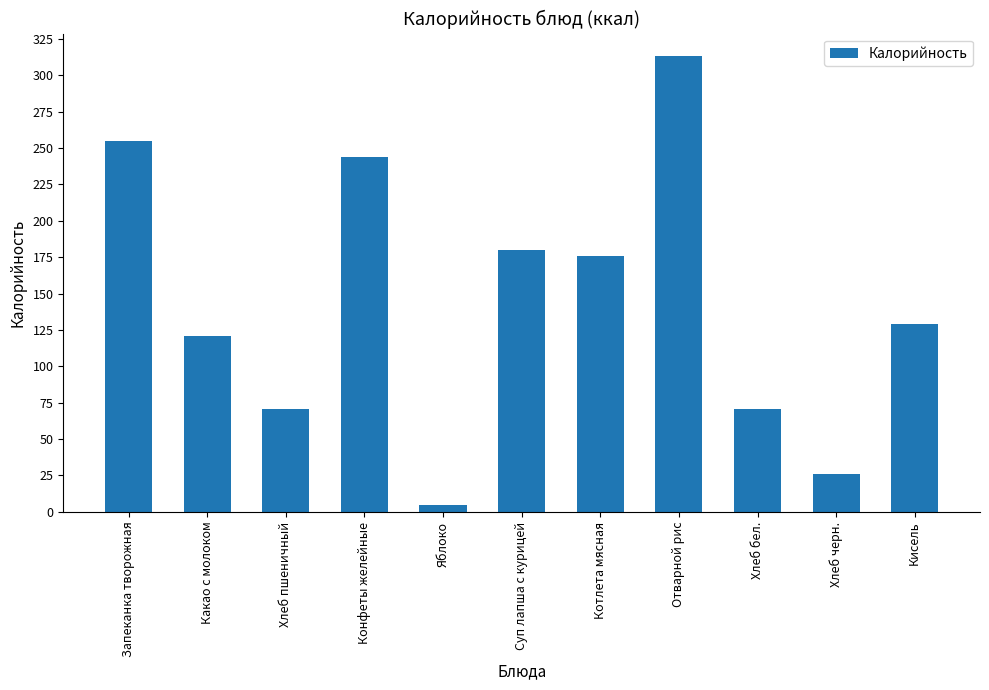

What is the smallest value displayed?

5